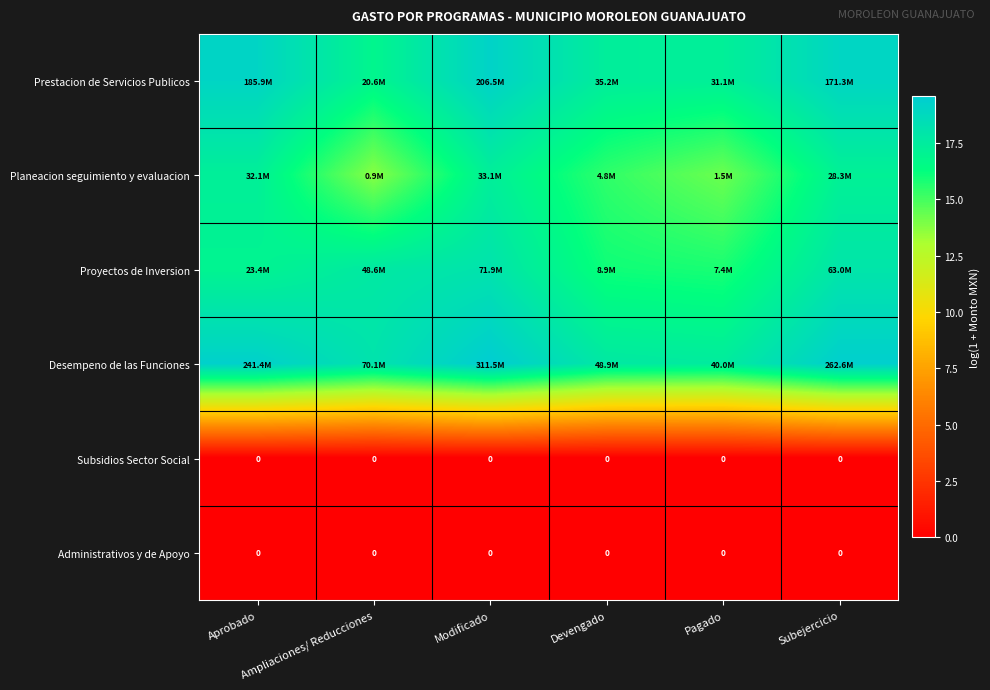

How many categories are shown in the chart?

6